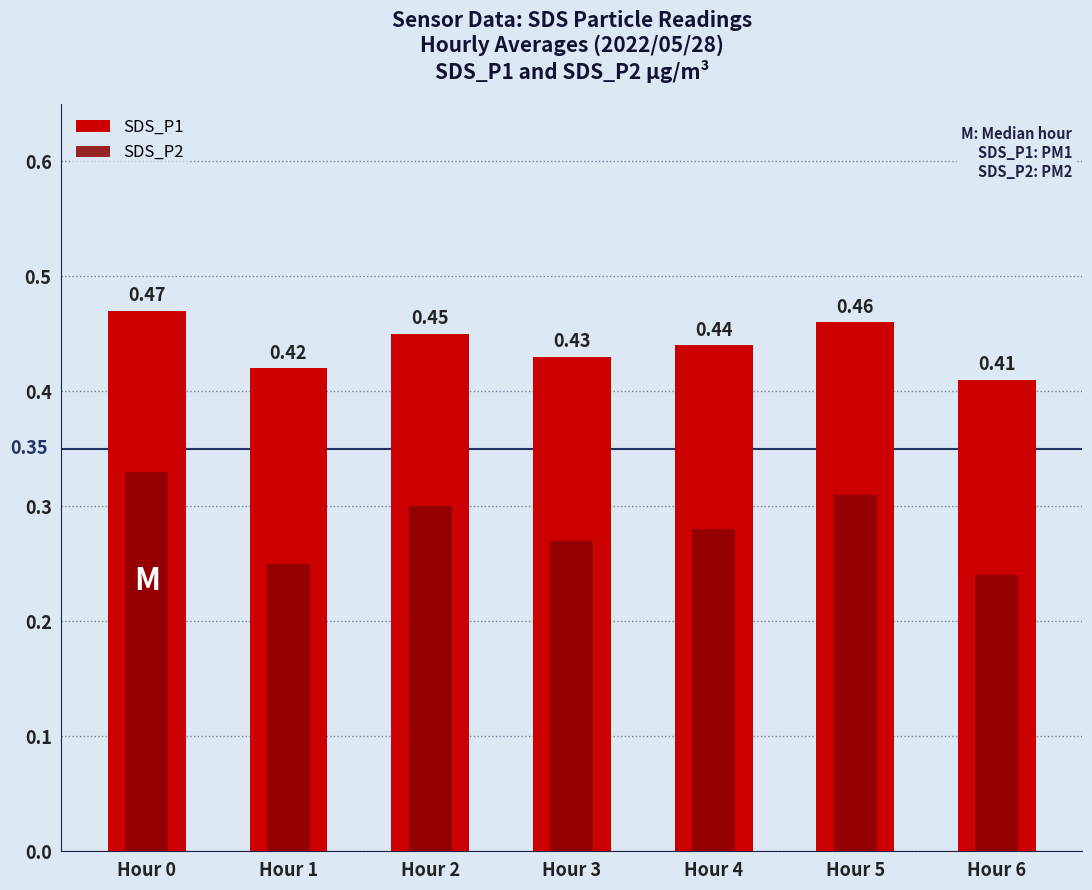

Rank the categories by SDS_P1 value from lowest to highest.

Hour 6, Hour 1, Hour 3, Hour 4, Hour 2, Hour 5, Hour 0